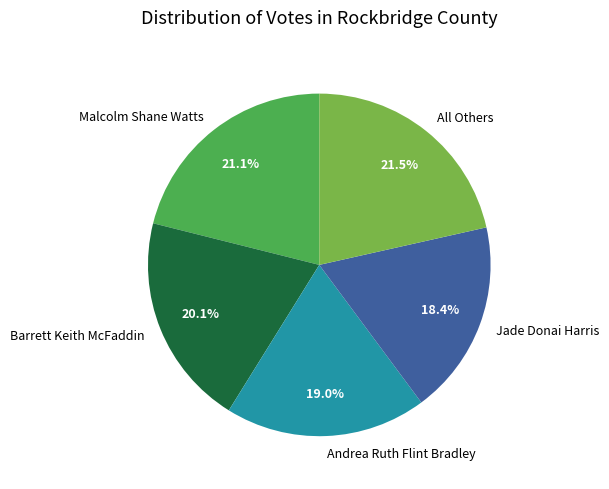

Which has a higher value, Malcolm Shane Watts or Andrea Ruth Flint Bradley?

Malcolm Shane Watts